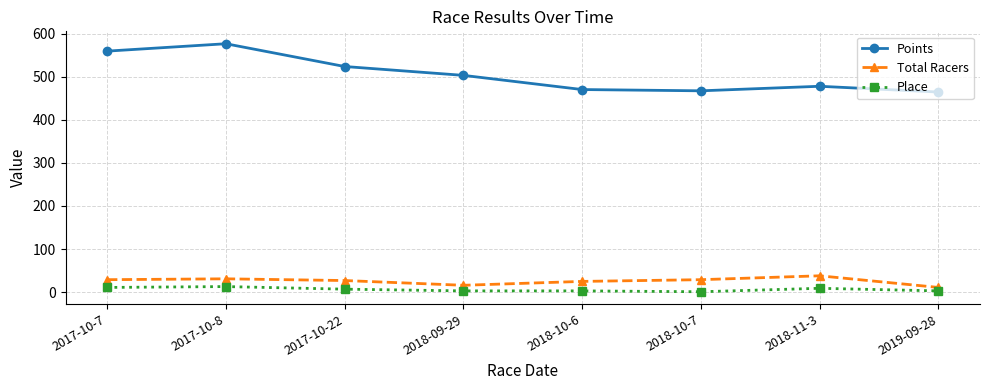

The Place series shows 3.0 at 2018-09-29. True or false?

True